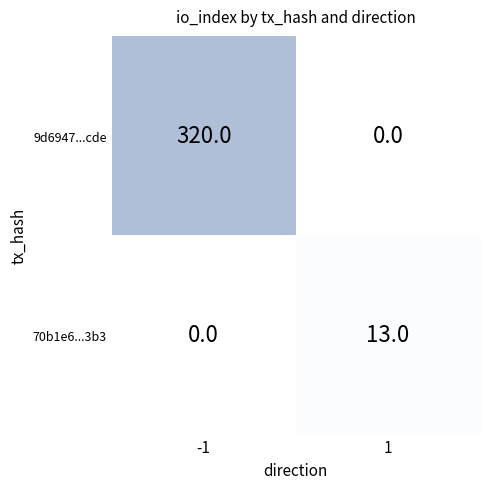

What is the average value of the 9d6947...cde series?

160